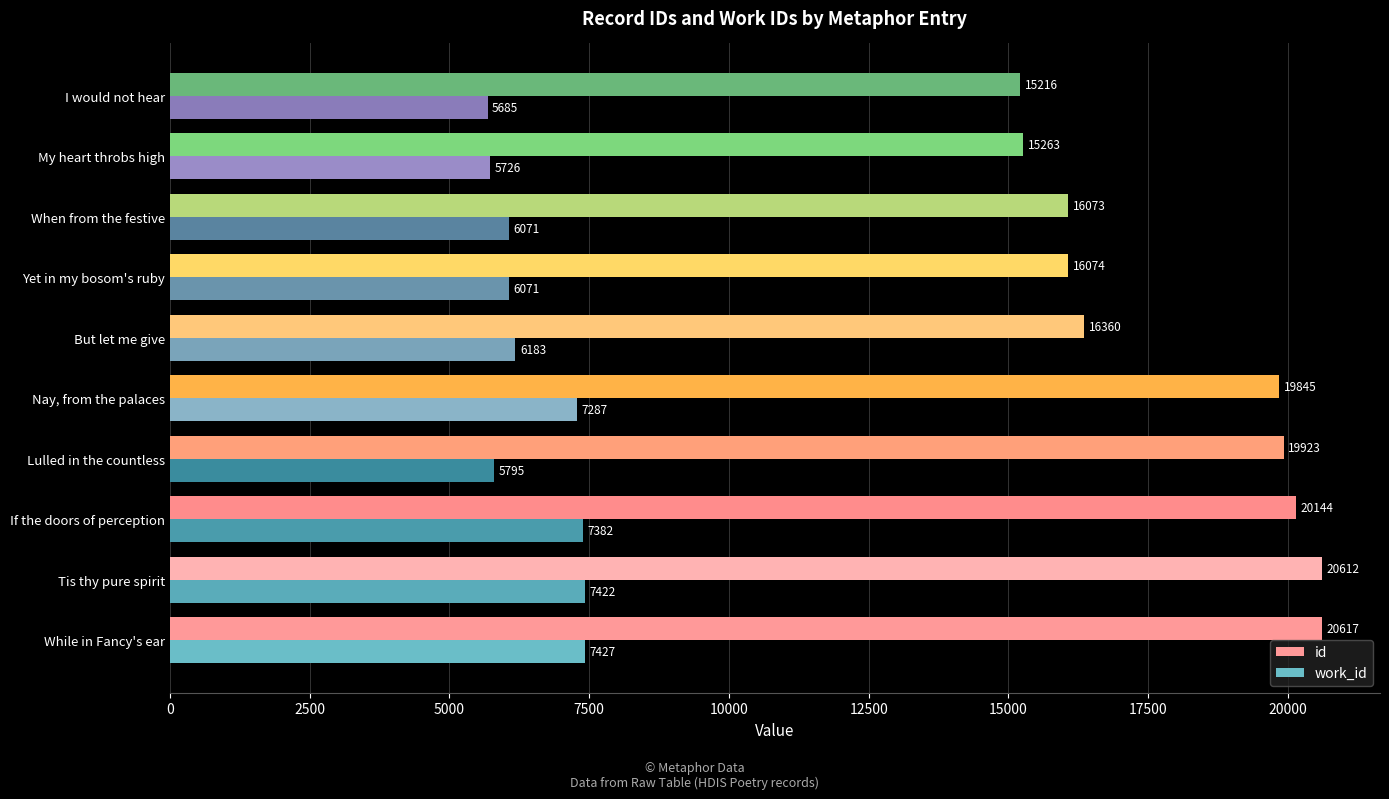

What are all the series names shown in the legend?

id, work_id